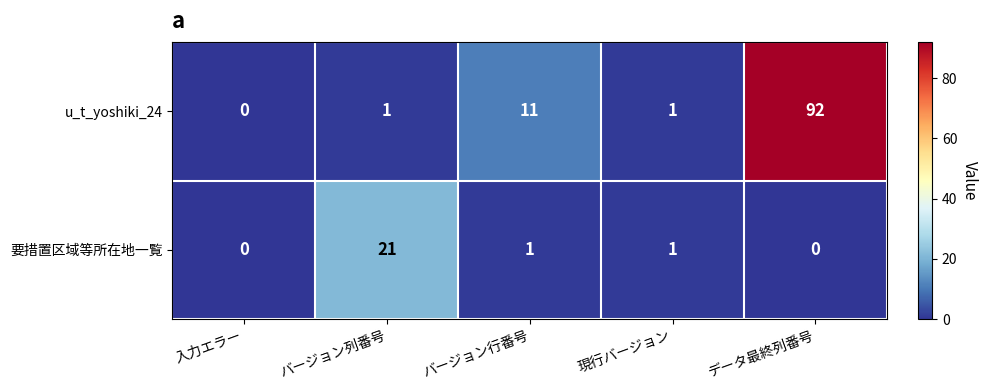

Between 現行バージョン and データ最終列番号, which series saw the biggest shift?

u_t_yoshiki_24